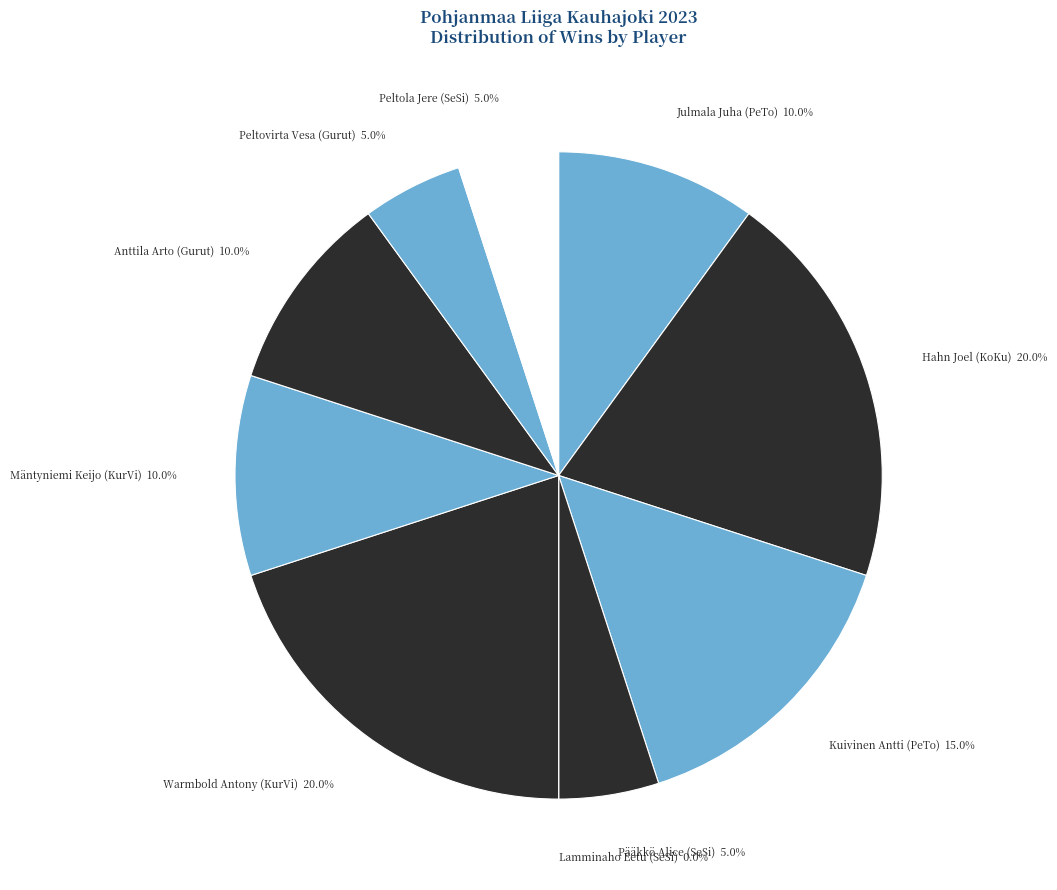

What is the change in value from Kuivinen Antti (PeTo) to Anttila Arto (Gurut)?

-1